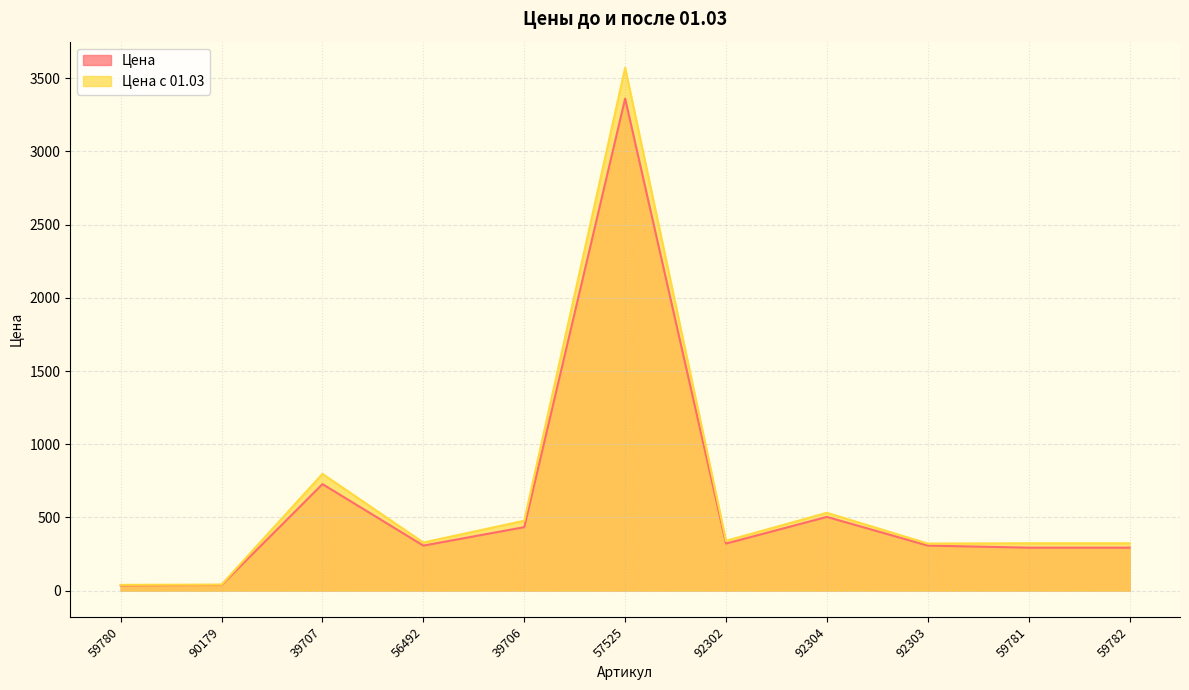

True or false: Цена с 01.03 has a value of 196.7 at 39706.

False